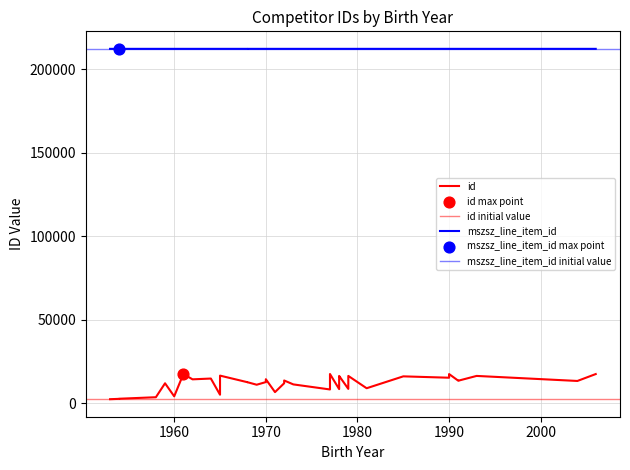

What is the total value across all series at 20?

227790